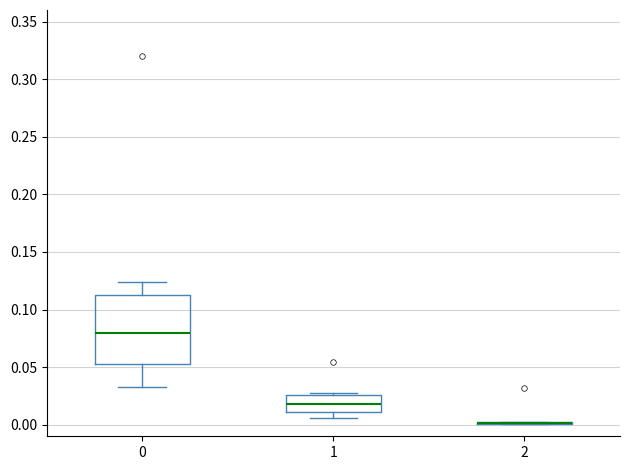

Where is the upper edge of the box at x = 0 on the y-axis? The values are not printed on the chart, so give them approximately, as read against the axis.

0.115